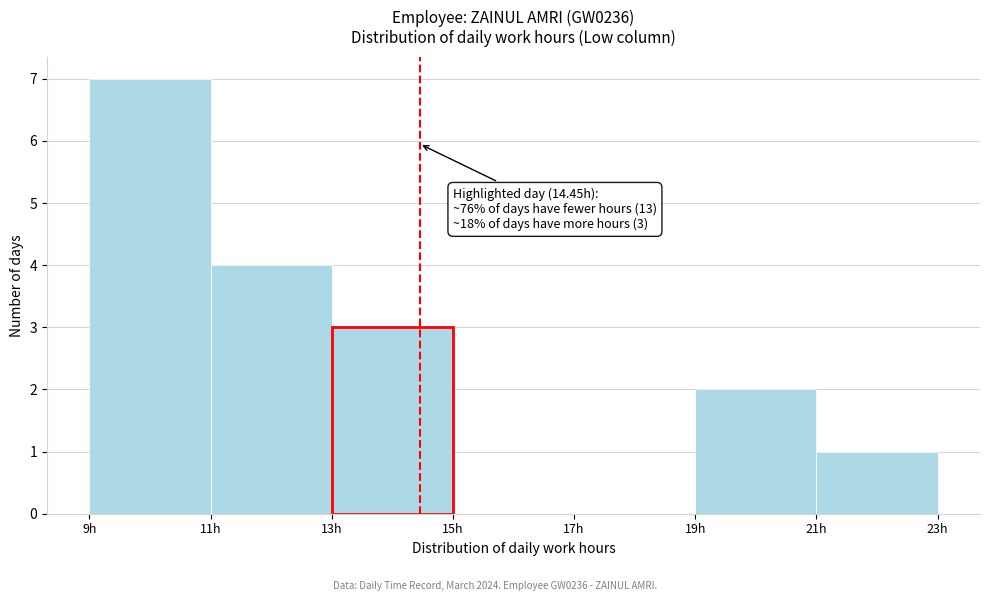

Over which range of the x-axis is the bar tallest?

9 to 11